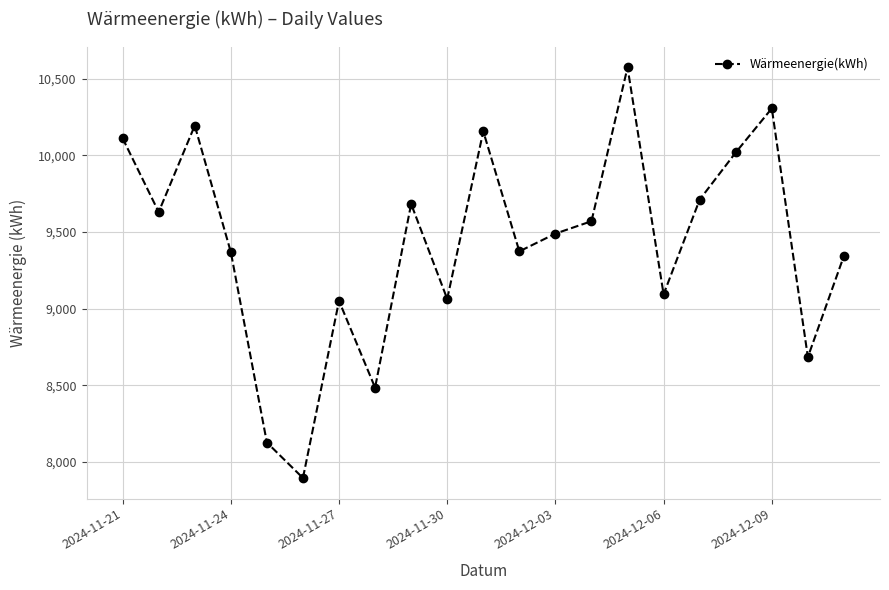

How many points are higher than both their immediate neighbors (excluding endpoints)?

6